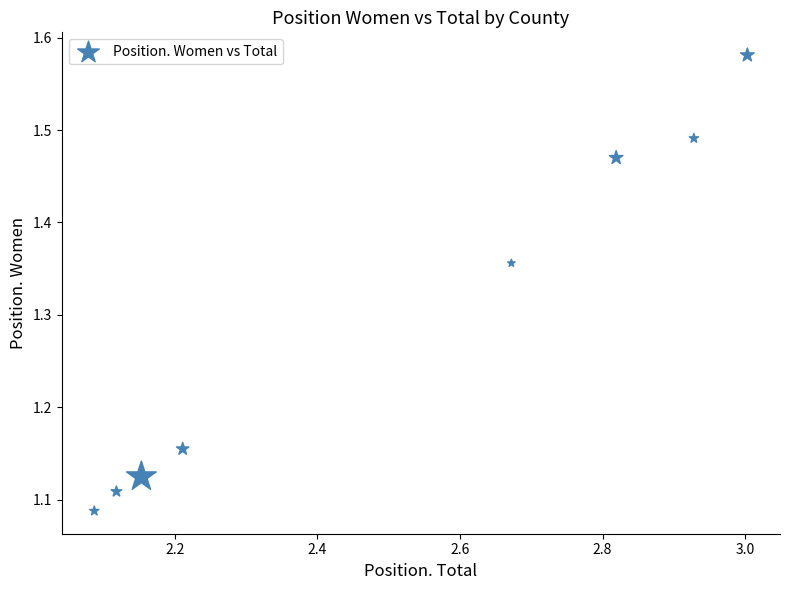

What is the average X value?

2.5